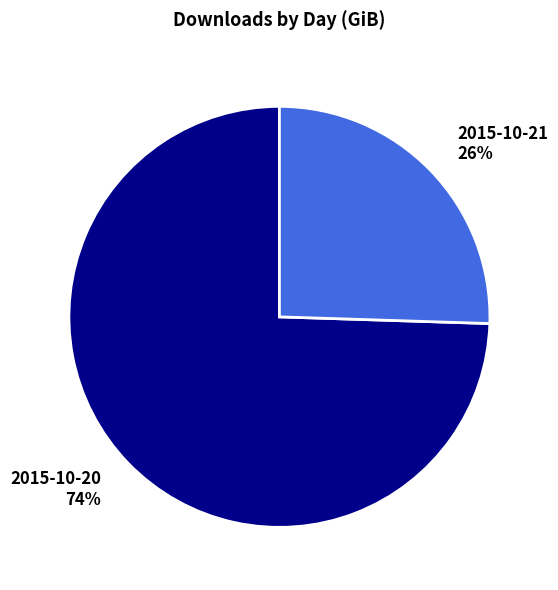

True or false: 2015-10-20 accounts for 88% of the total.

False